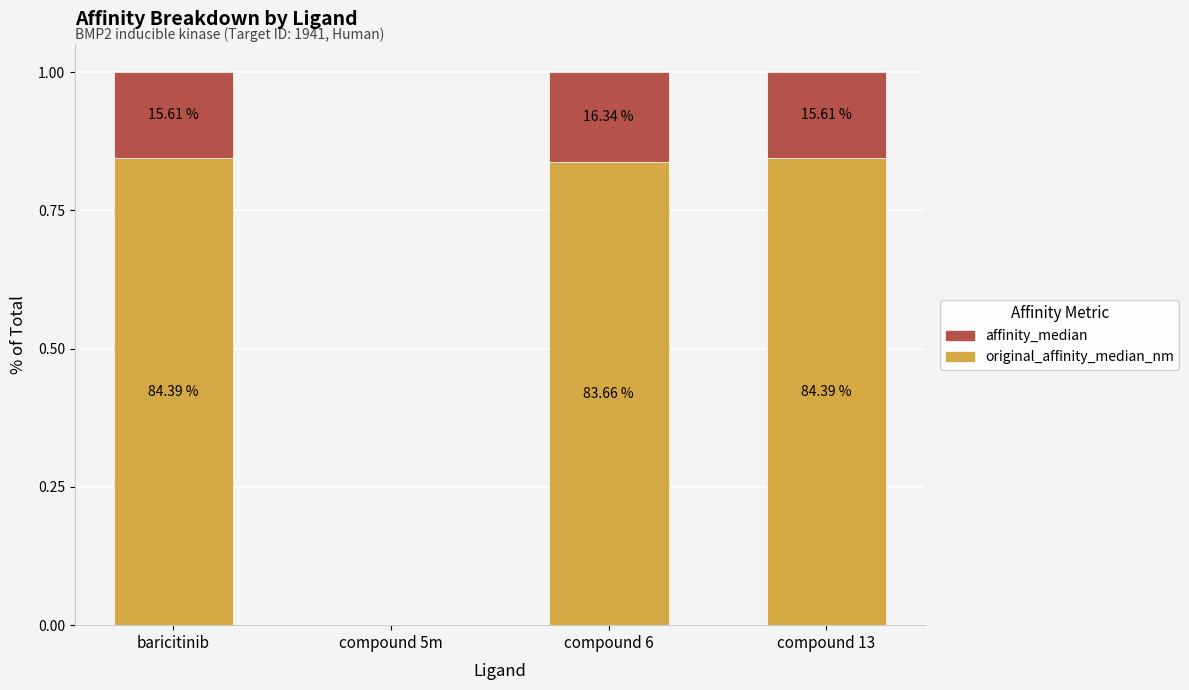

Rank the series by their maximum value, from highest to lowest.

original_affinity_median_nm, affinity_median